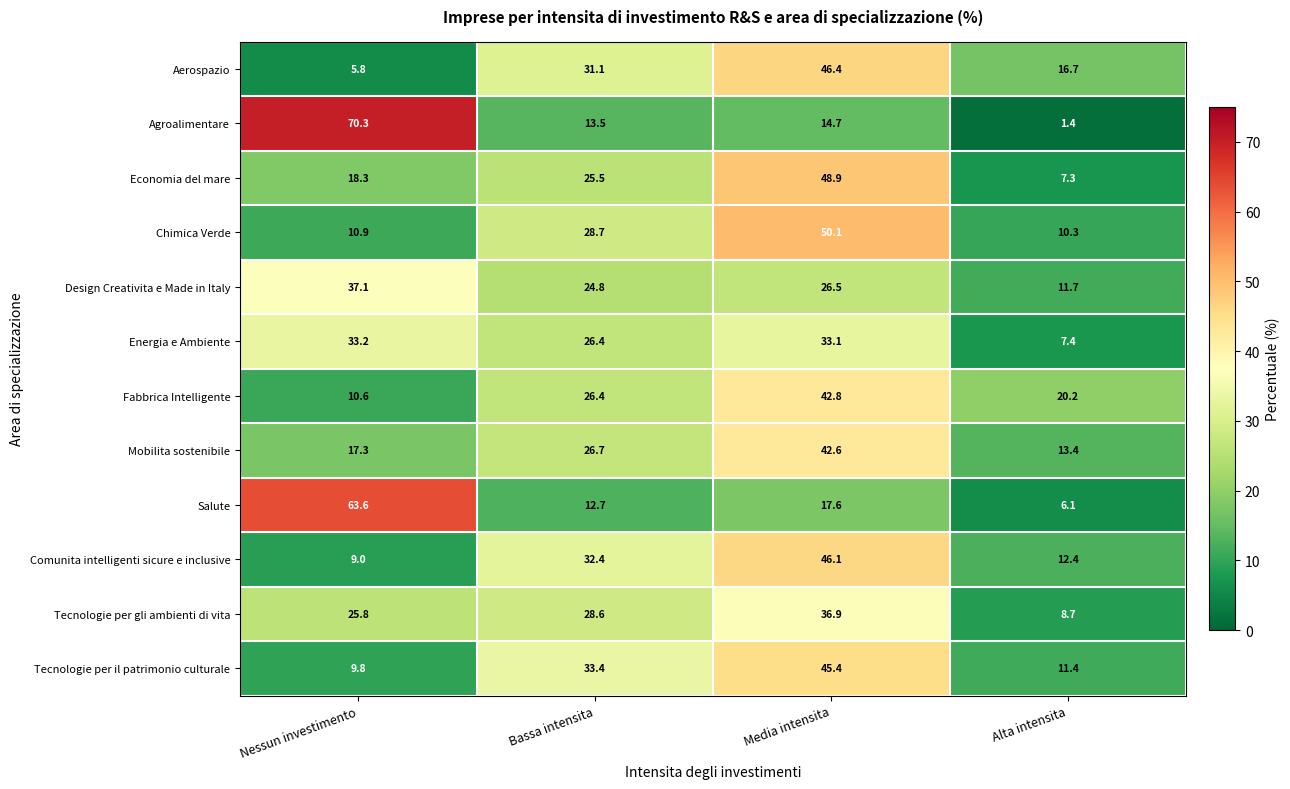

What is the difference between the maximum and minimum values in the Tecnologie per il patrimonio culturale series?

35.6